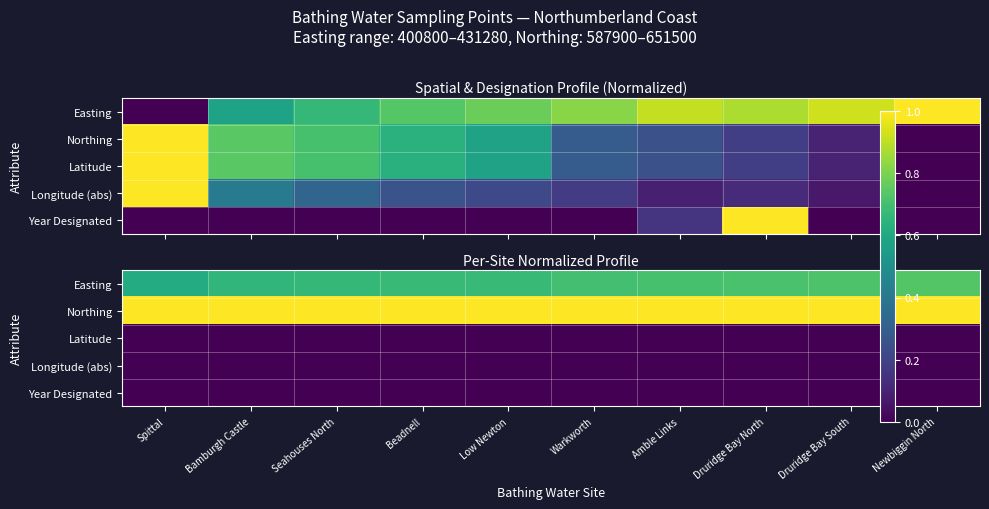

At which category does the chart reach its minimum across all series?

Spittal